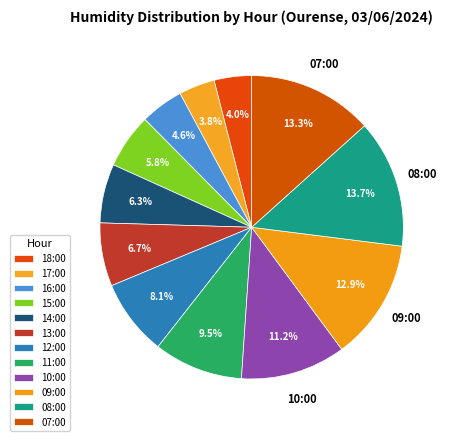

How many slices are in this pie chart?

12